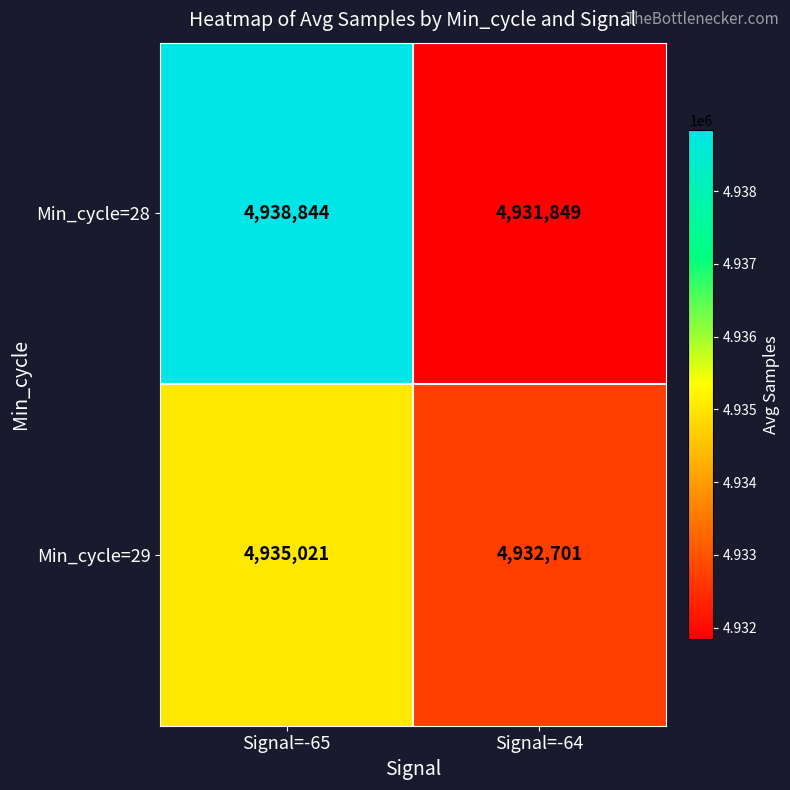

Between Signal=-65 and Signal=-64, which series saw the biggest shift?

Min_cycle=28